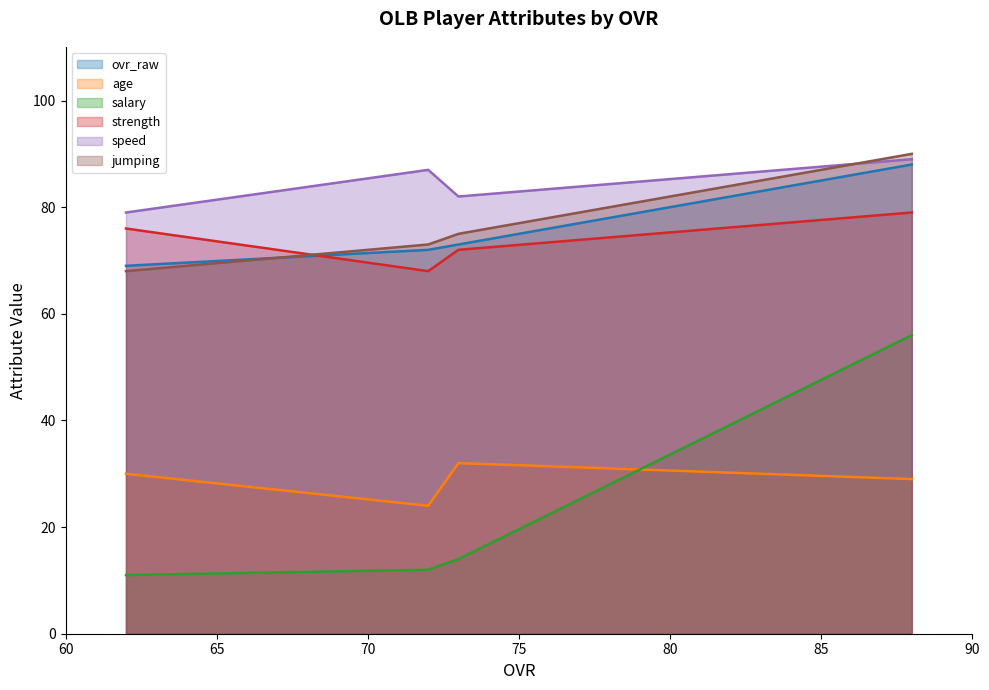

True or false: strength has a value of 72 at 73.

True